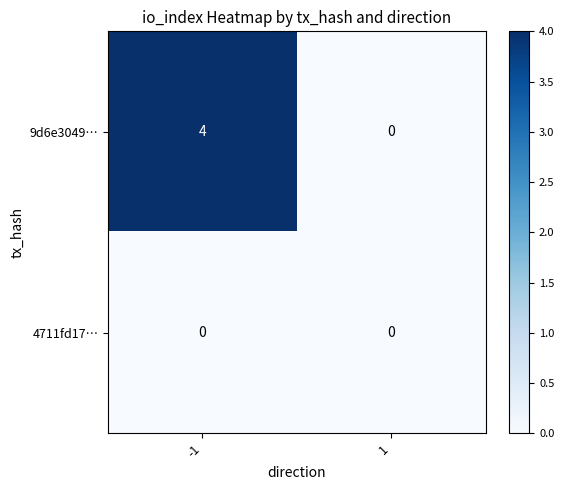

What is the greatest value displayed?

4